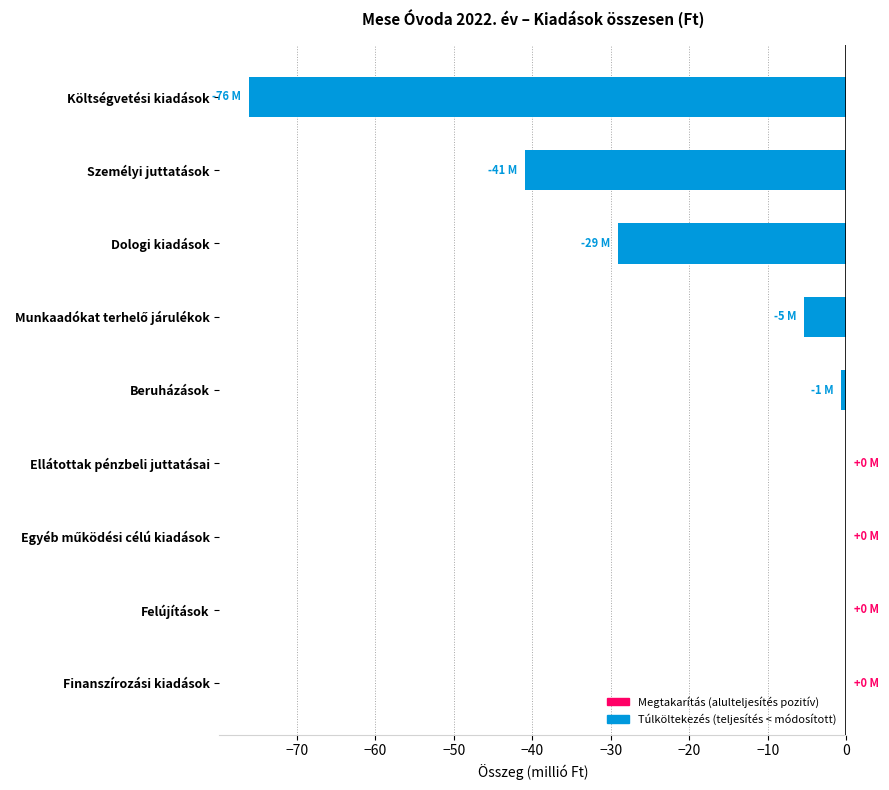

How many categories are shown in the chart?

9